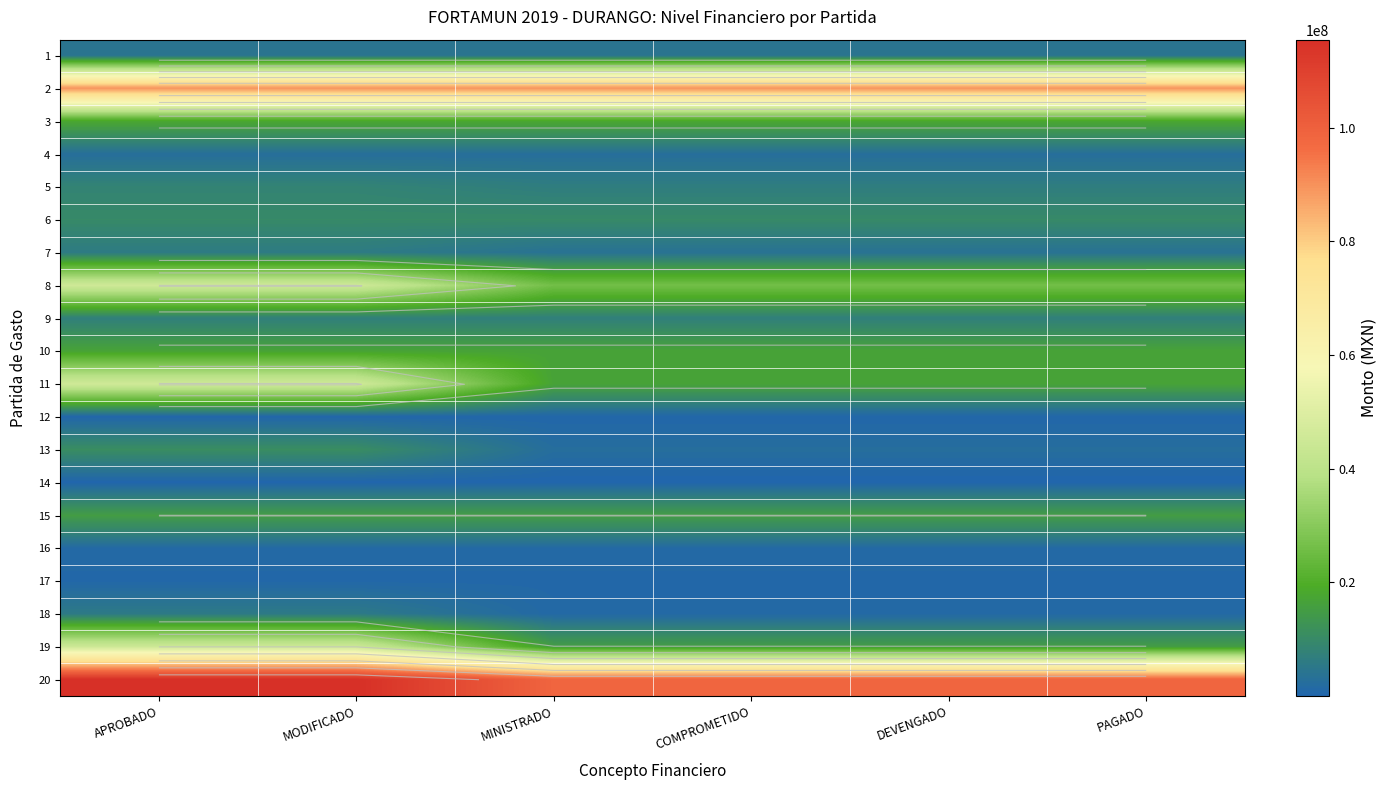

The value of 7 at MODIFICADO is 6045108.9. True or false?

True